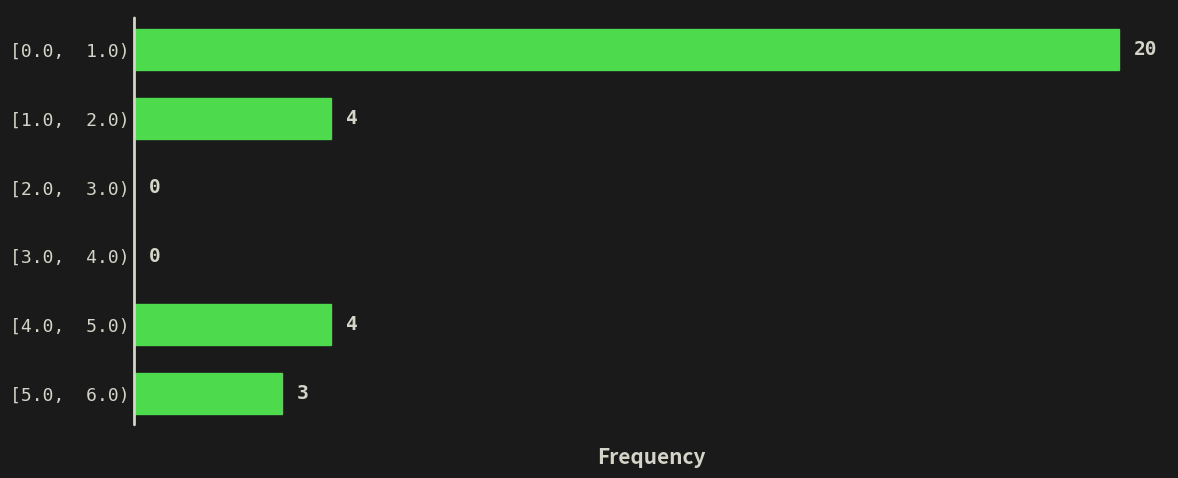

Reading bottom to top, list all the values displayed in this chart.

[5.0,  6.0)=3	[4.0,  5.0)=4	[3.0,  4.0)=0	[2.0,  3.0)=0	[1.0,  2.0)=4	[0.0,  1.0)=20